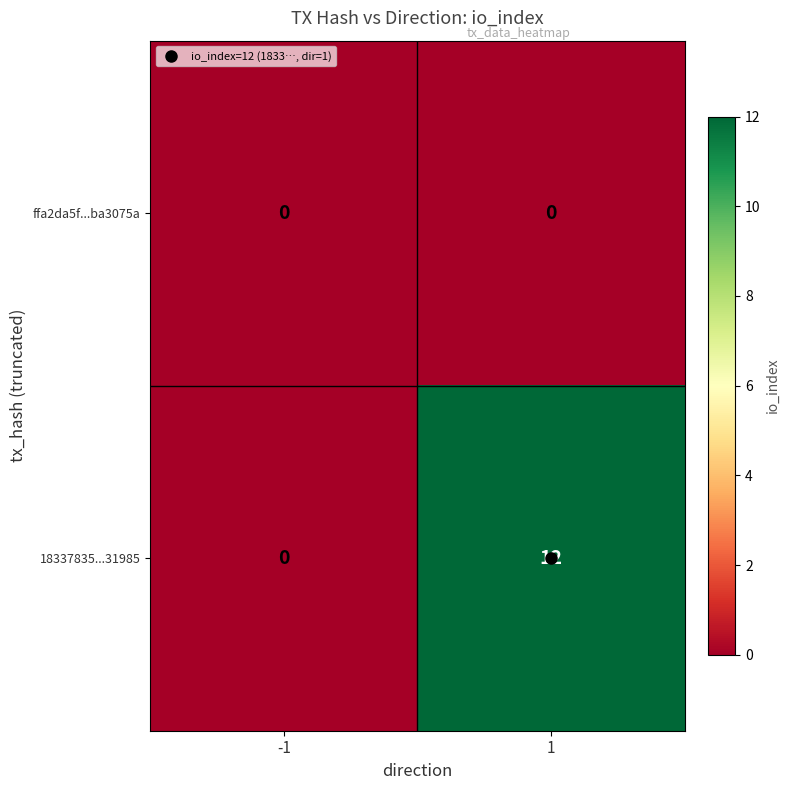

Is it true that 18337835...31985 equals 5 at -1?

False